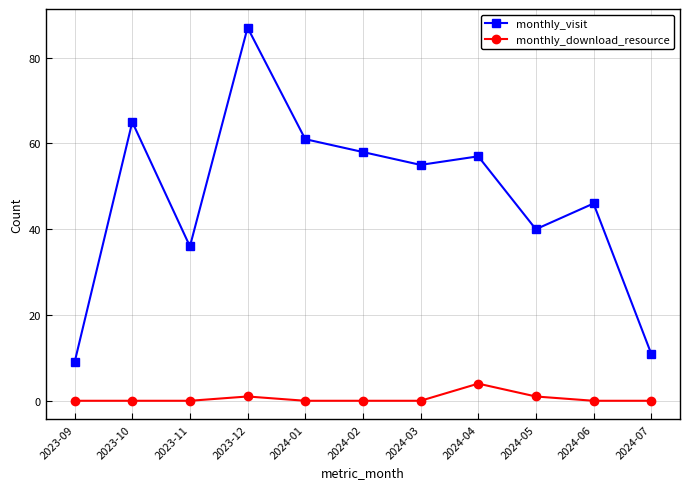

Which series has the largest range (max minus min)?

monthly_visit